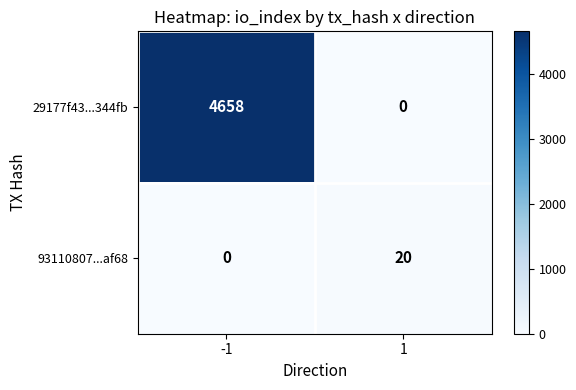

What is the difference between the highest and lowest values at 1?

20